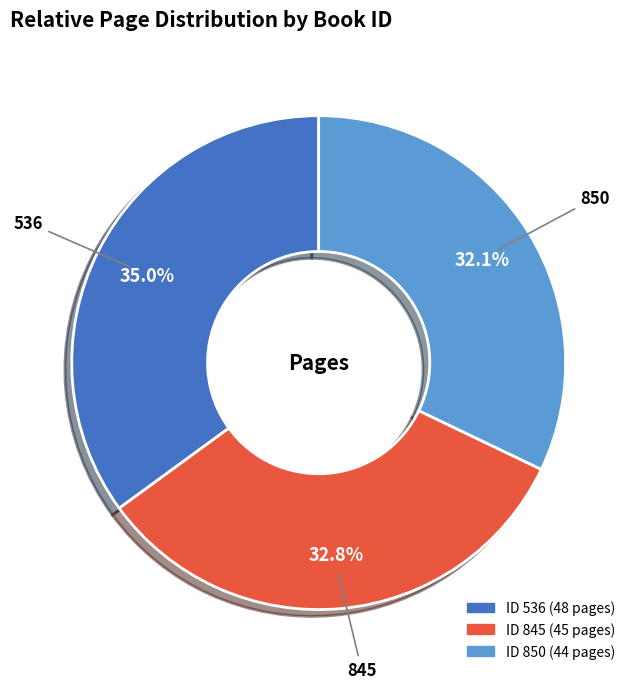

Is there a majority slice in this chart?

No